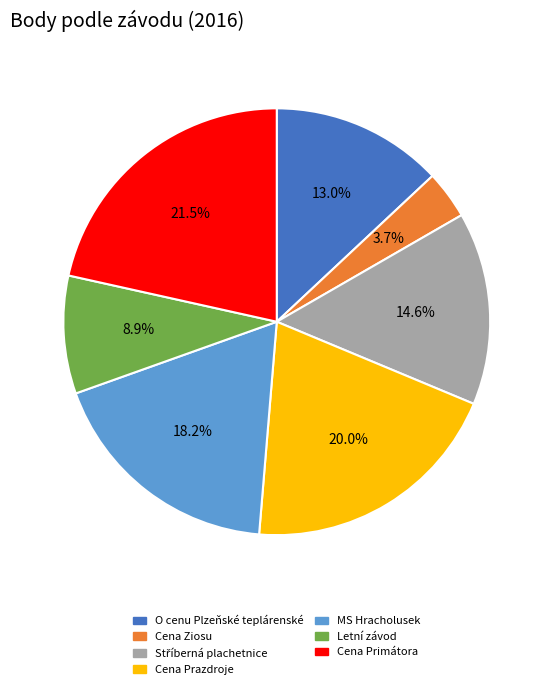

Is O cenu Plzeňské teplárenské the majority of the pie?

No